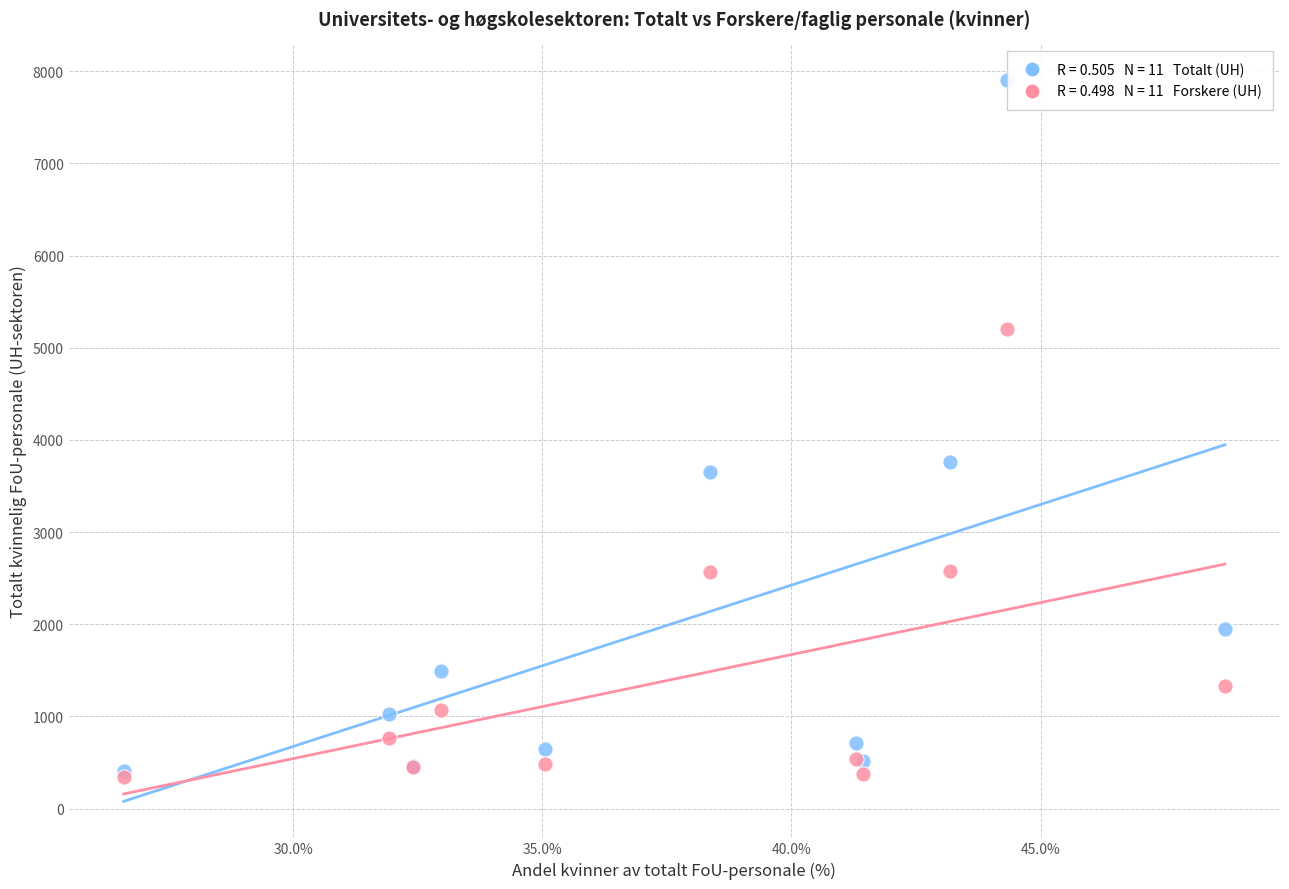

Across all series, what Y value is closest to 4122?

3759